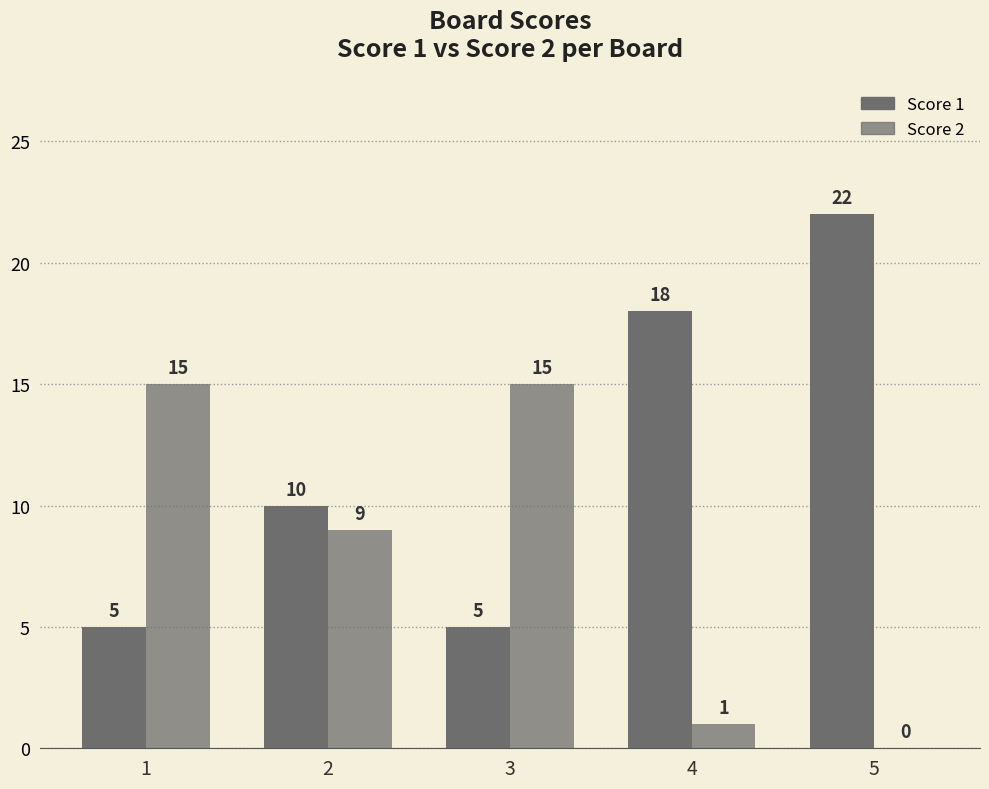

Are the bars grouped side by side (vs. stacked)?

Yes